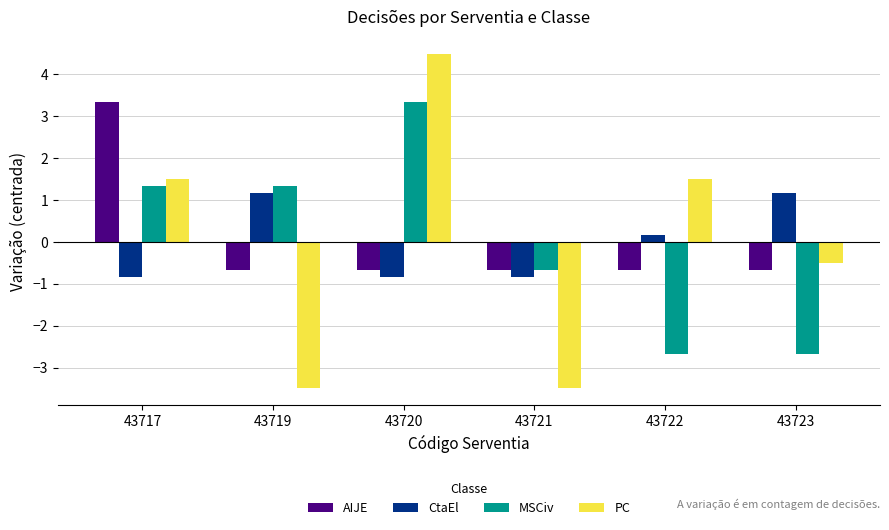

Does the chart contain stacked bars?

No